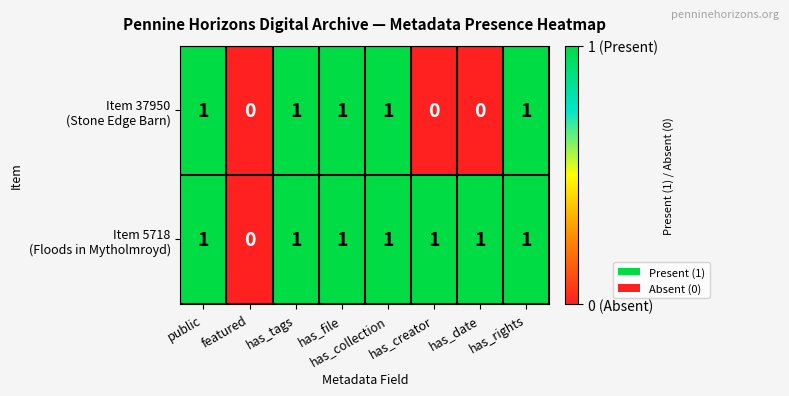

Which series has the largest total across all categories?

Item 5718 (Floods in Mytholmroyd)